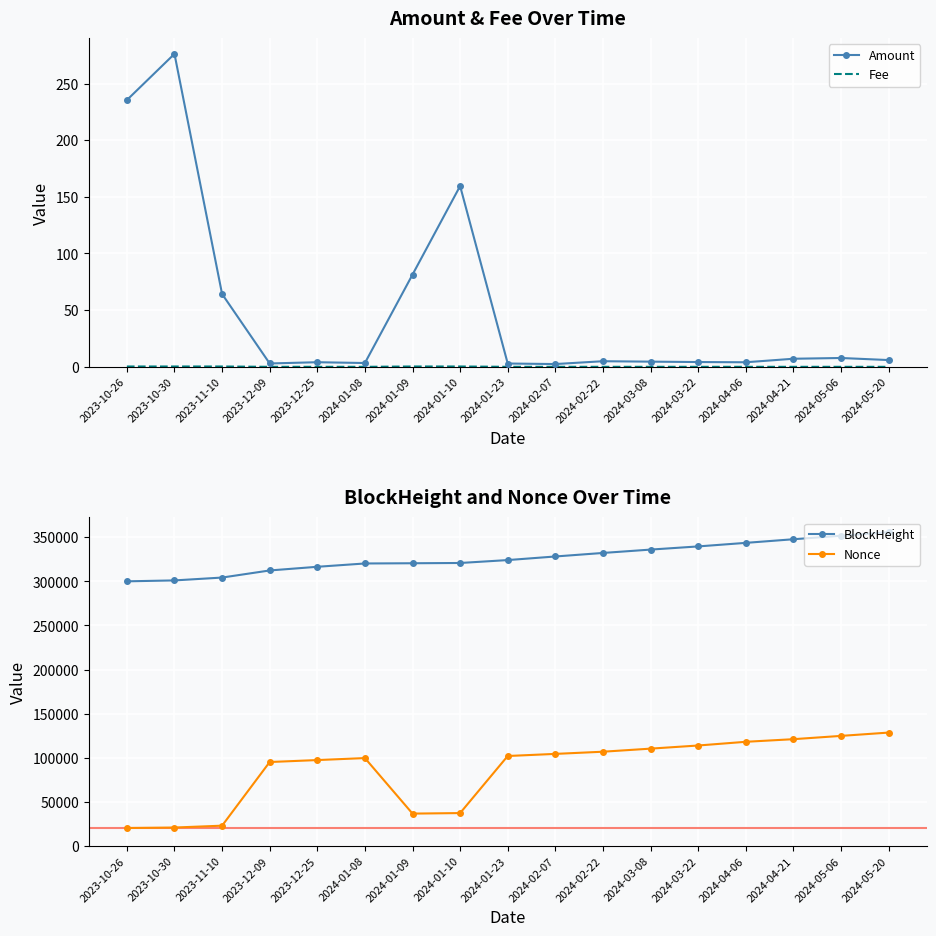

Which series changed the most between 2023-10-26 and 2023-12-09?

Nonce